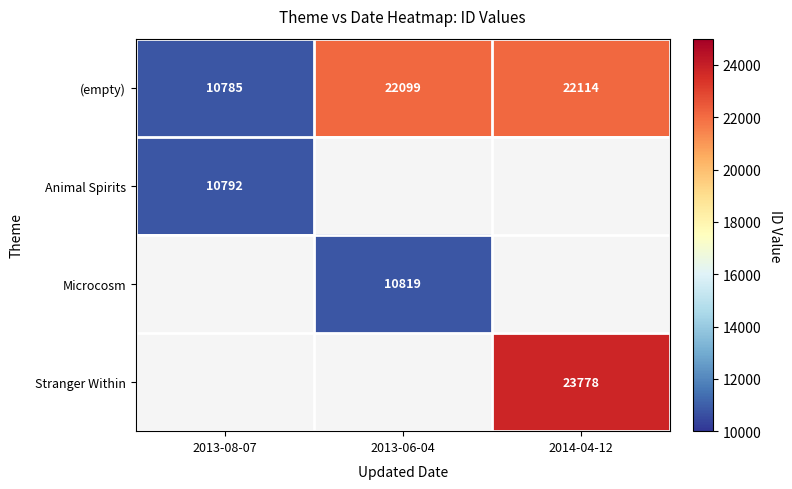

Count the number of data series in this chart.

4